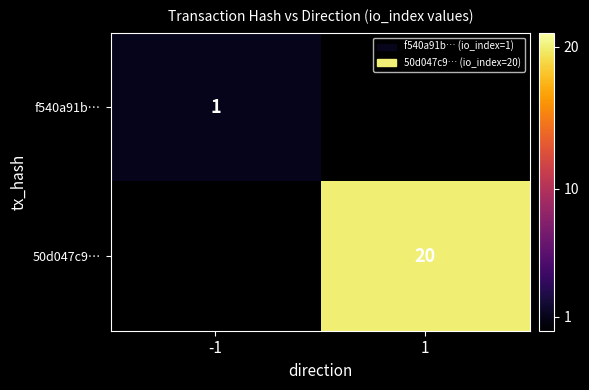

Is it true that f540a91b… equals 1 at -1?

True